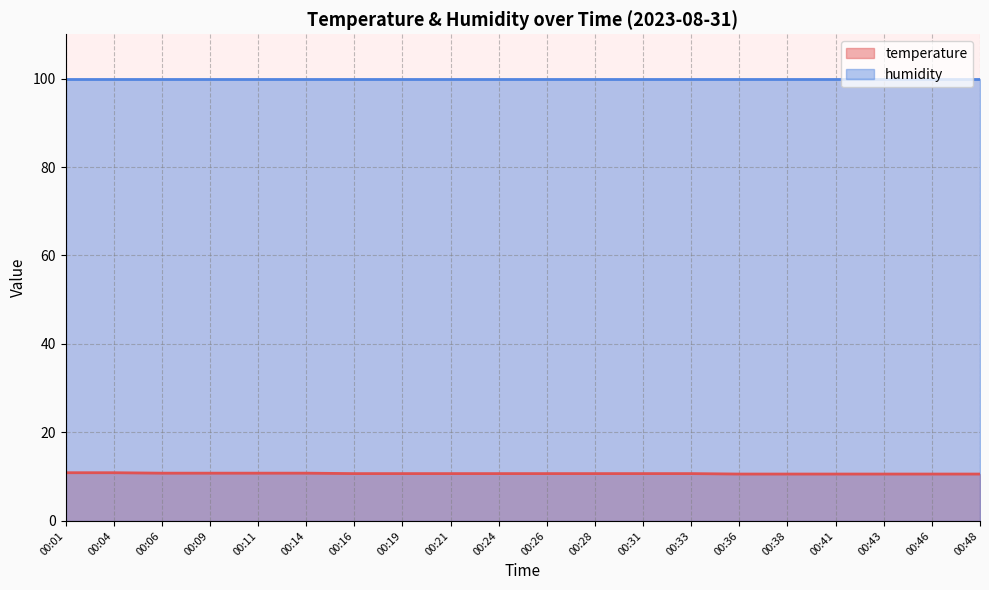

Reading right to left, what are all the values shown in this chart?

10.6	10.6	10.6	10.6	10.6	10.6	10.7	10.7	10.7	10.7	10.7	10.7	10.7	10.7	10.8	10.8	10.8	10.8	10.9	10.9